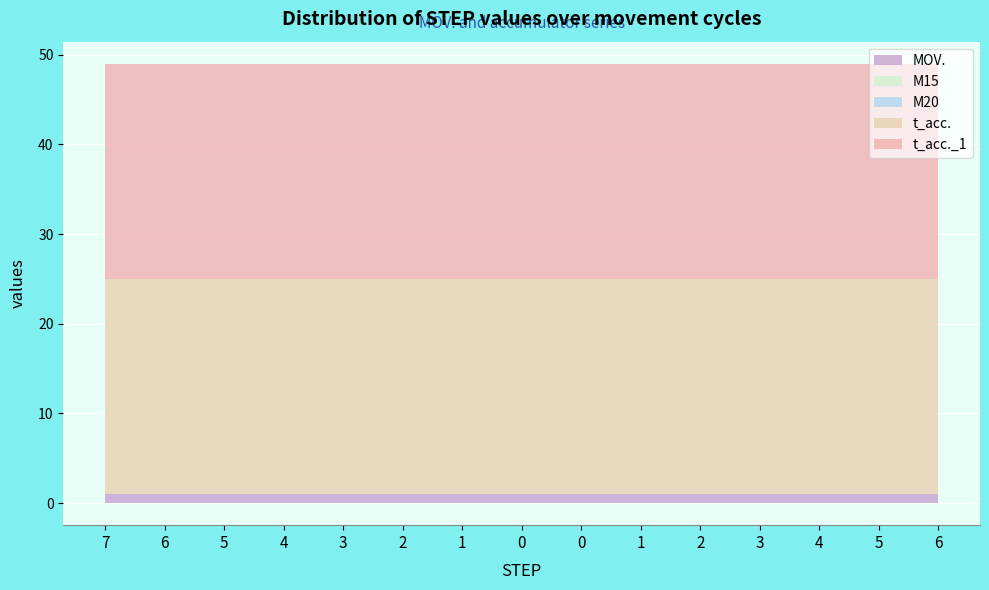

List the series in order of their peak value, lowest first.

M15, M20, MOV., t_acc., t_acc._1